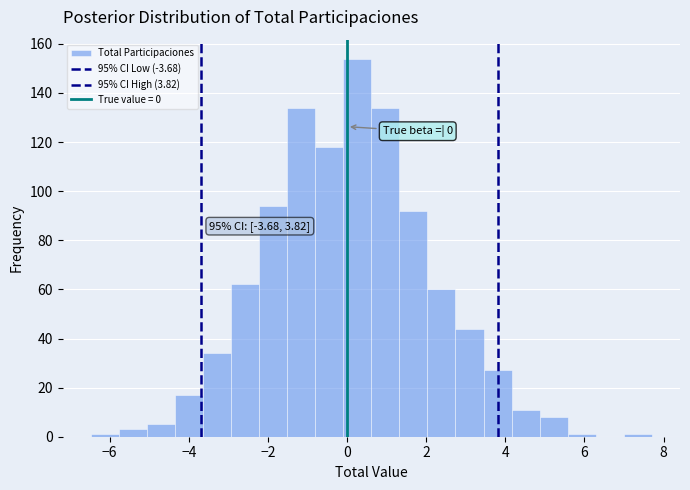

Read against the x-axis, roughly where is the centre of the tallest bar?

0.2